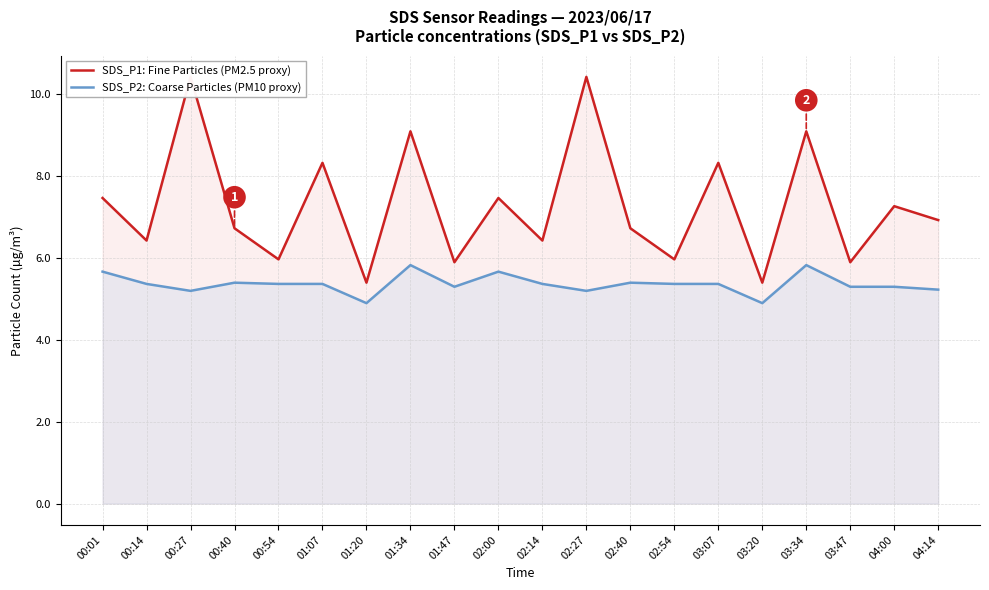

Reading left to right, extract all data points from this chart.

SDS_P1: Fine Particles (PM2.5 proxy): 7.5	6.4	10.4	6.7	6.0	8.3	5.4	9.1	5.9	7.5	6.4	10.4	6.7	6.0	8.3	5.4	9.1	5.9	7.3	6.9
SDS_P2: Coarse Particles (PM10 proxy): 5.7	5.4	5.2	5.4	5.4	5.4	4.9	5.8	5.3	5.7	5.4	5.2	5.4	5.4	5.4	4.9	5.8	5.3	5.3	5.2